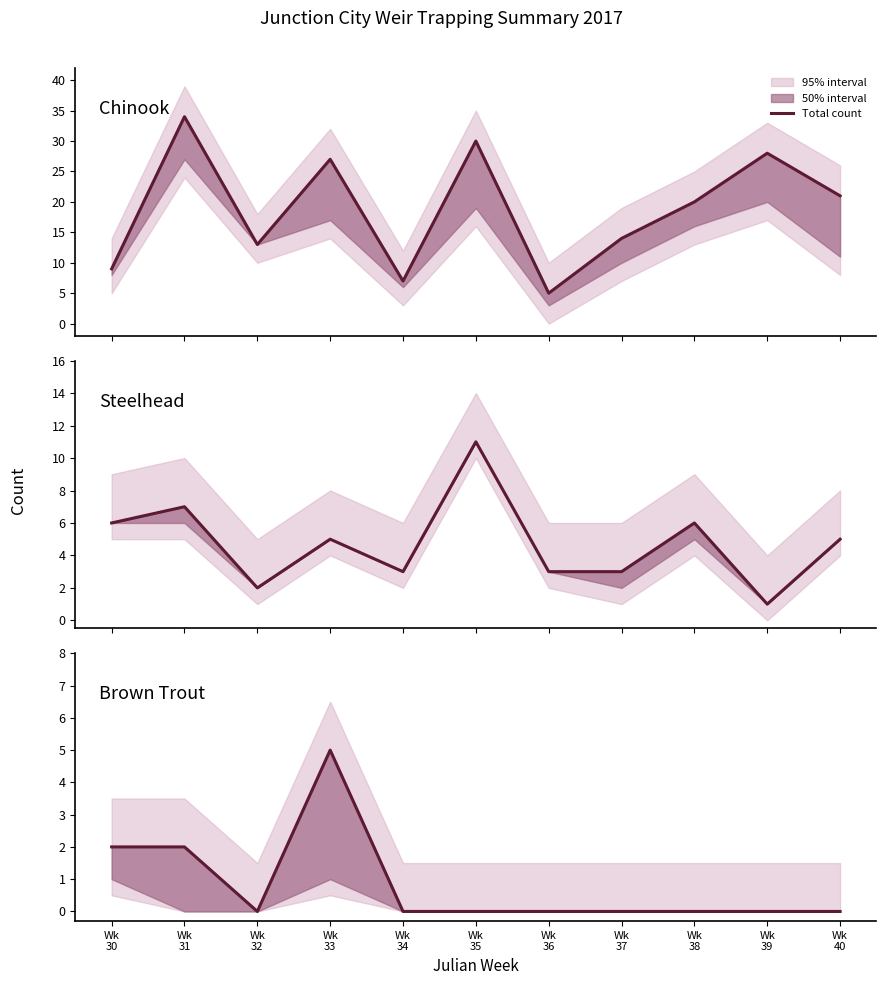

Reading left to right, extract all data points from this chart.

Chinook: Wk
30=9	Wk
31=34	Wk
32=13	Wk
33=27	Wk
34=7	Wk
35=30	Wk
36=5	Wk
37=14	Wk
38=20	Wk
39=28	Wk
40=21
Steelhead: Wk
30=6	Wk
31=7	Wk
32=2	Wk
33=5	Wk
34=3	Wk
35=11	Wk
36=3	Wk
37=3	Wk
38=6	Wk
39=1	Wk
40=5
Brown Trout: Wk
30=2	Wk
31=2	Wk
32=0	Wk
33=5	Wk
34=0	Wk
35=0	Wk
36=0	Wk
37=0	Wk
38=0	Wk
39=0	Wk
40=0